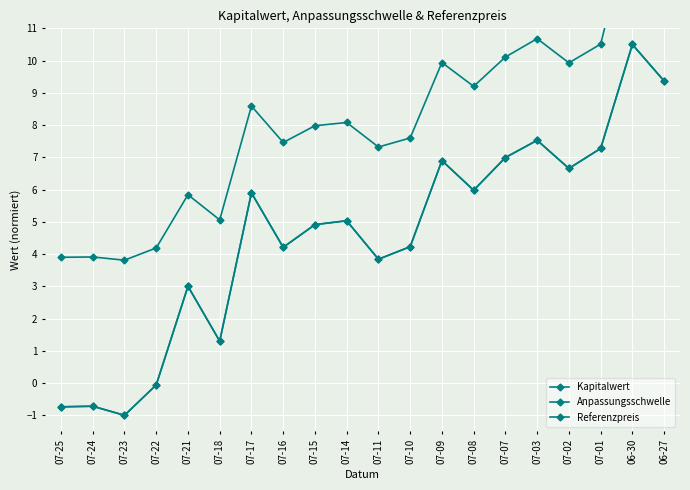

What is the maximum value shown in the chart?

14.5